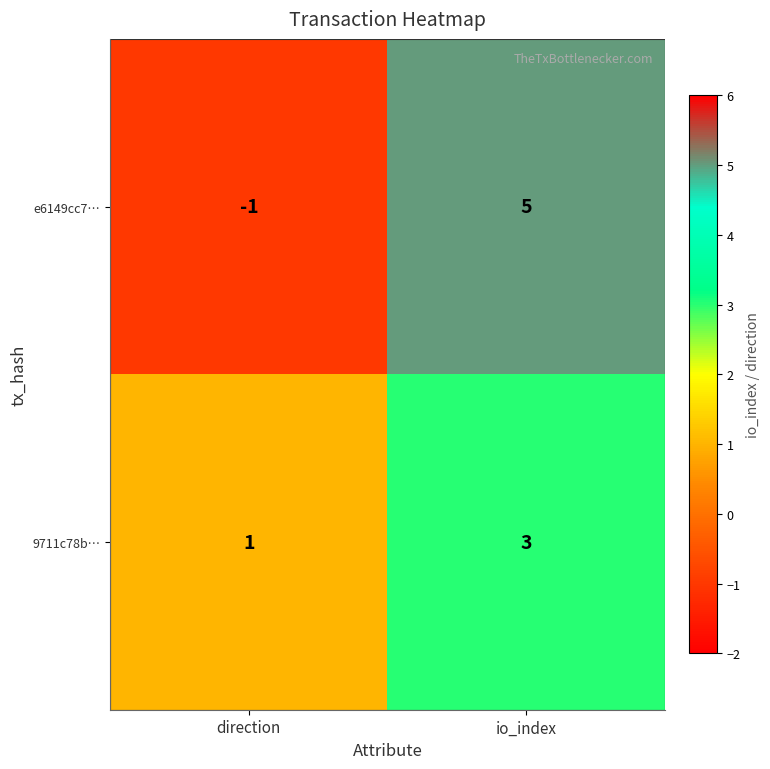

What is the greatest value displayed?

5